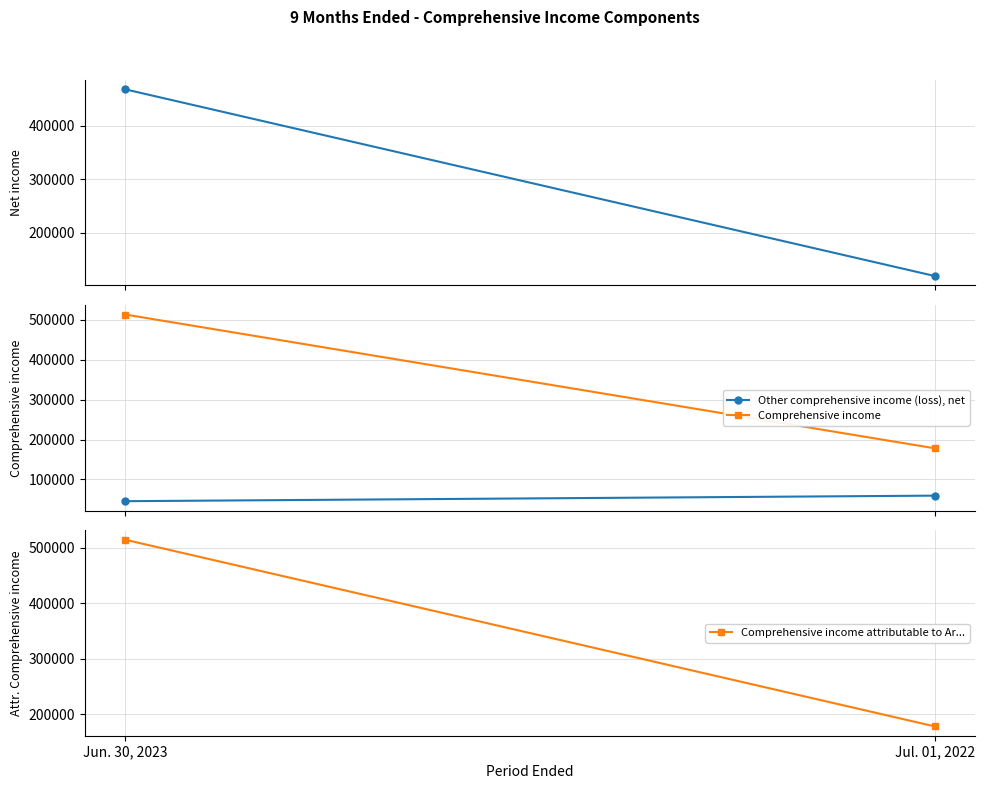

What is the maximum value for Net income?

468088